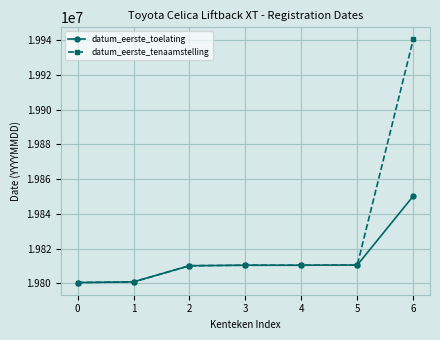

The value of datum_eerste_tenaamstelling at 2 is 19810115. True or false?

True